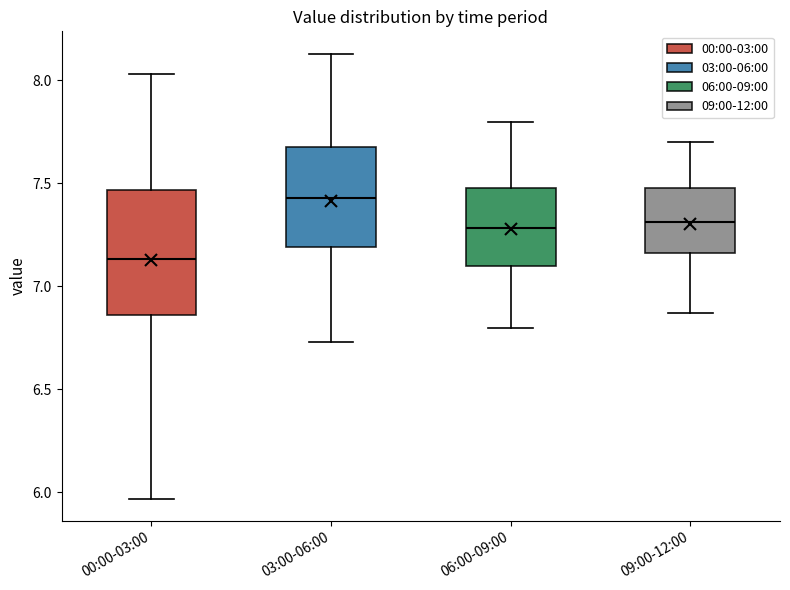

Which box is the tallest, from its lower edge to its upper edge?

00:00-03:00